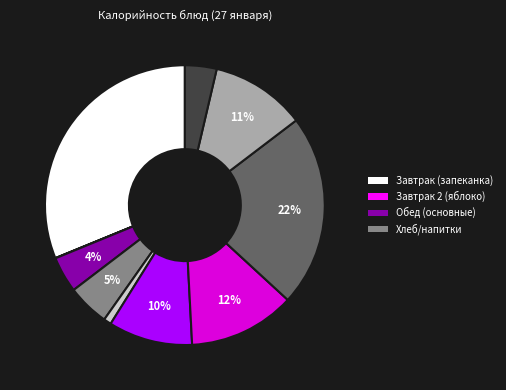

To the nearest percent, what is the average slice percentage?

10%